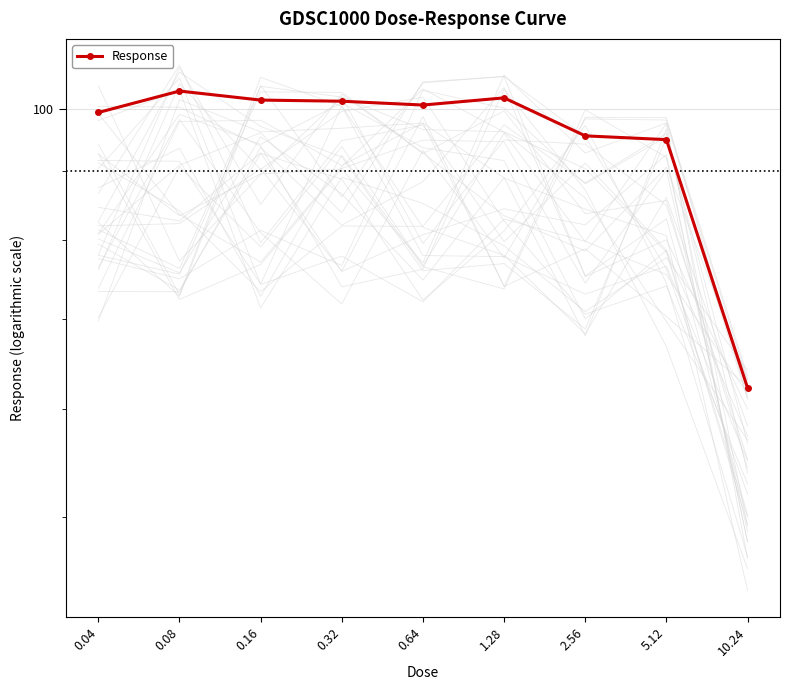

What position from the right is 1.28?

4